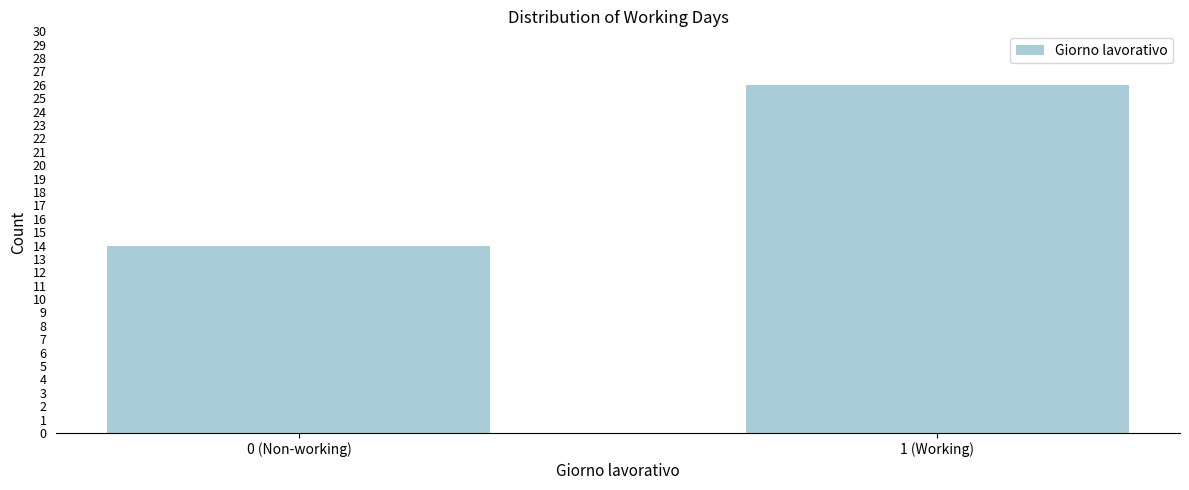

Reading right to left, what are all the values shown in this chart?

1 (Working)=26	0 (Non-working)=14